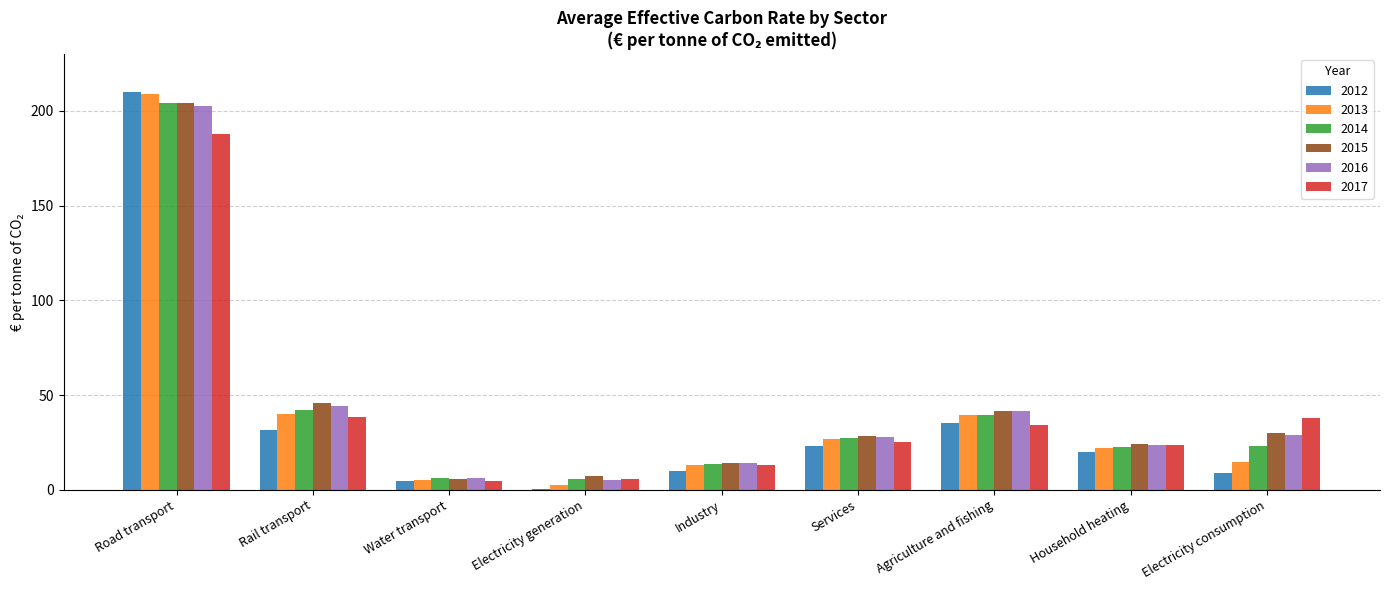

Which category has the highest value across all series?

Road transport